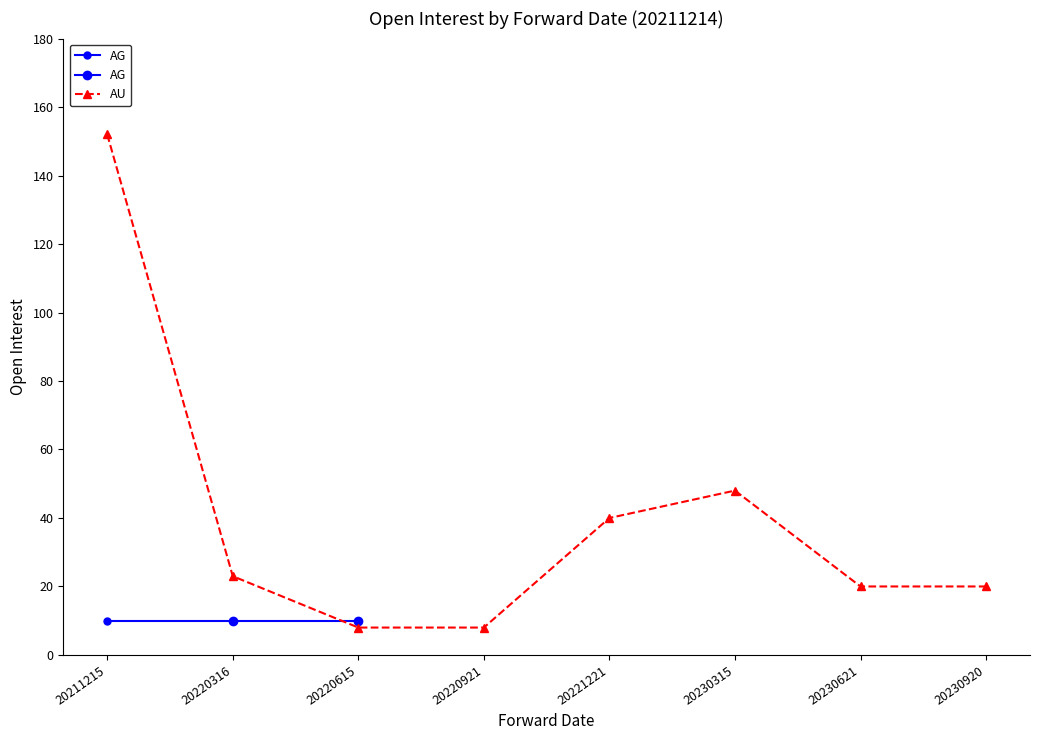

What is the change in value from 20220921 to 20221221?

+32